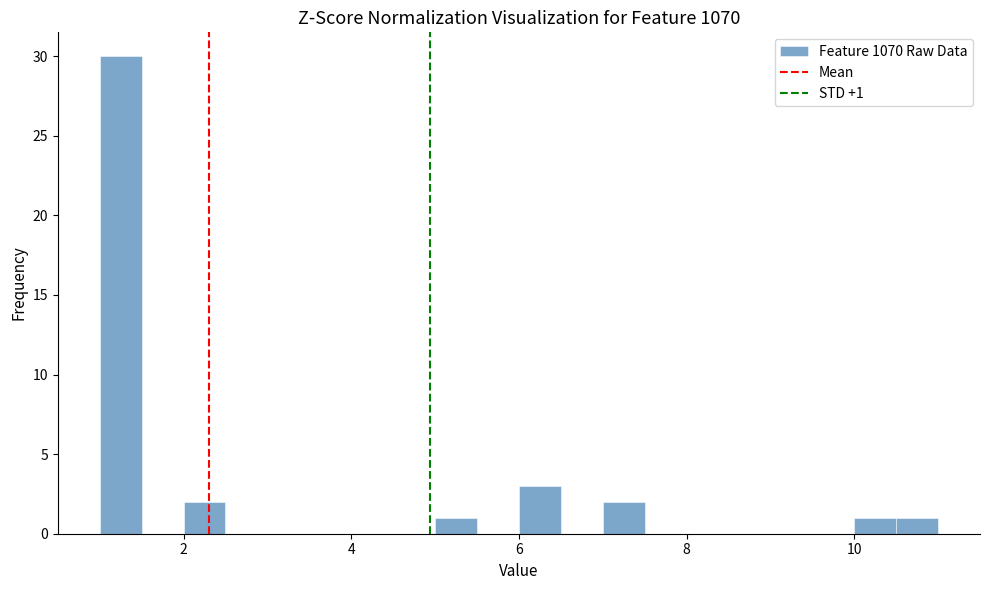

Around what value on the x-axis is the tallest bar? Give the approximate position of its centre, as read against the axis.

1.2